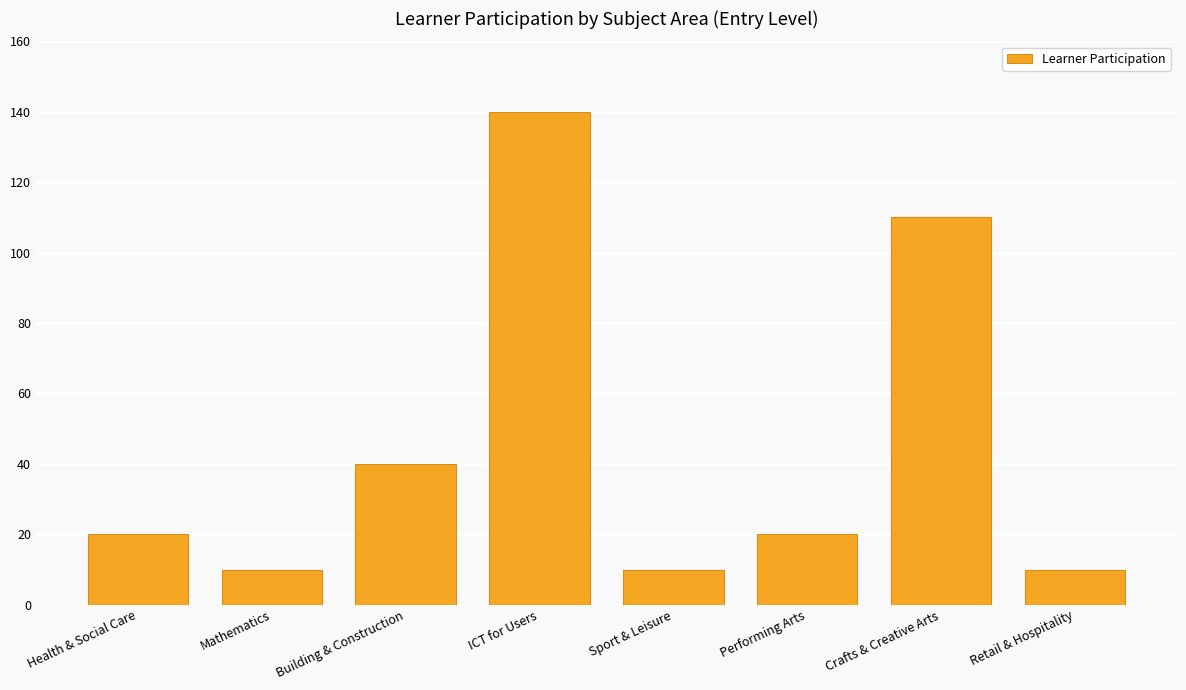

What is the value of the 3rd bar from the left?

40